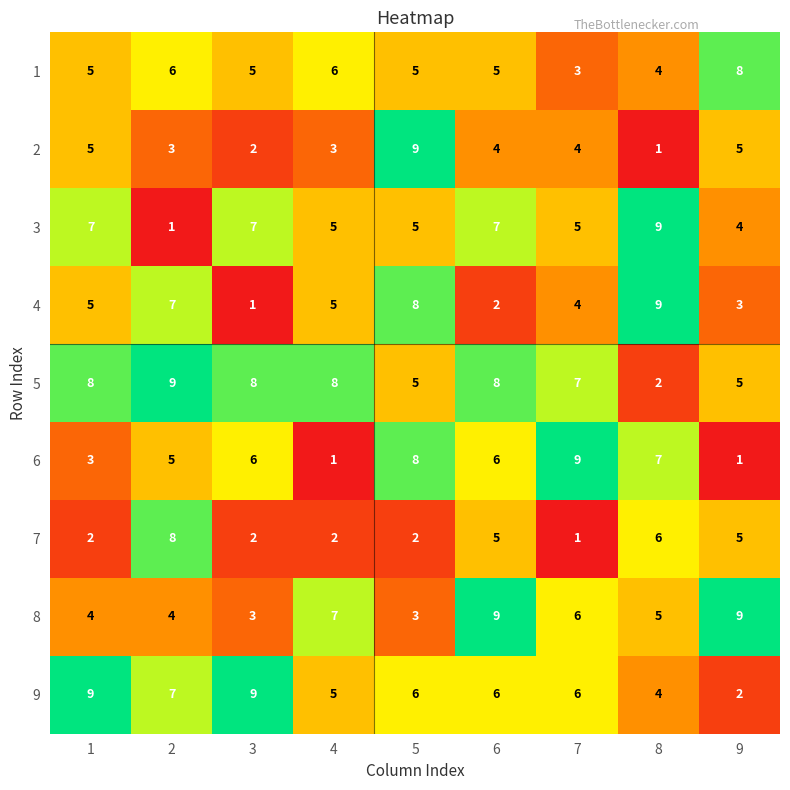

Which series has the largest total across all categories?

5